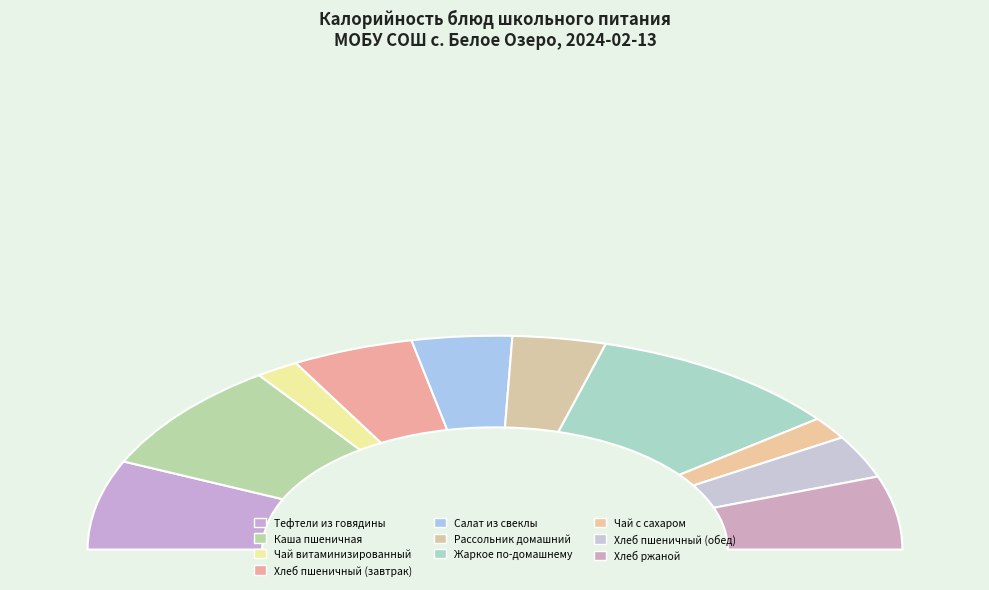

To the nearest percent, what is the difference between the largest and smallest slice percentages?

17%